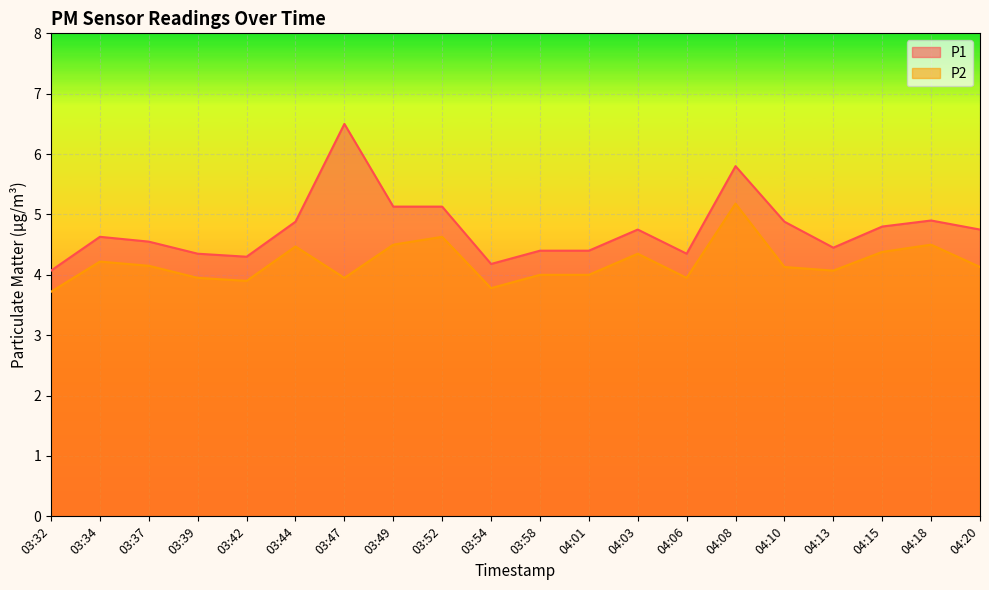

At how many categories does at least one series exceed 6?

1